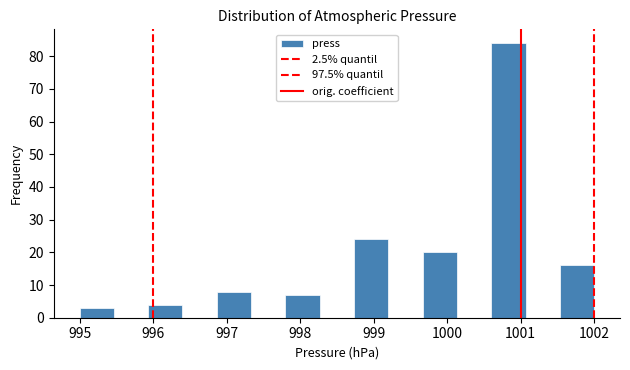

Reading left to right, list every bar in this chart as the range it spans on the x-axis followed by its height. Neither the bar edges nor the heights are printed on the chart, so give them approximately, as read against the axes.

995.0 to 995.5: 3
995.5 to 995.9: 0
995.9 to 996.4: 4
996.4 to 996.9: 0
996.9 to 997.3: 8
997.3 to 997.8: 0
997.8 to 998.3: 7
998.3 to 998.7: 0
998.7 to 999.2: 24
999.2 to 999.7: 0
999.7 to 1000.1: 20
1000.1 to 1000.6: 0
1000.6 to 1001.1: 84
1001.1 to 1001.5: 0
1001.5 to 1002.0: 16